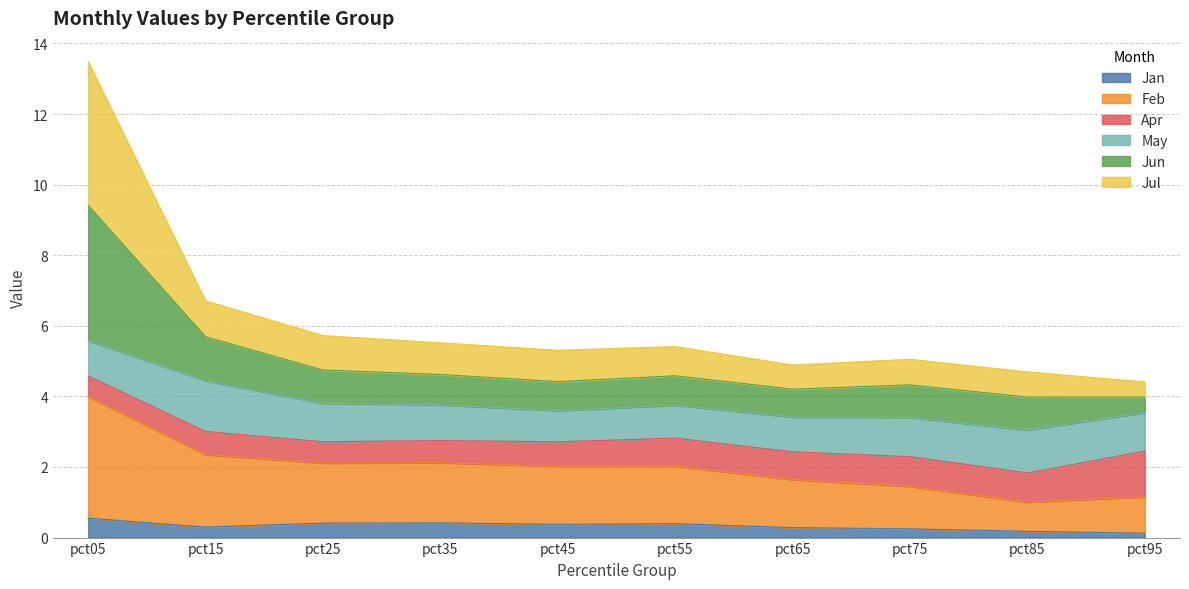

What is the maximum value for Jan?

0.6